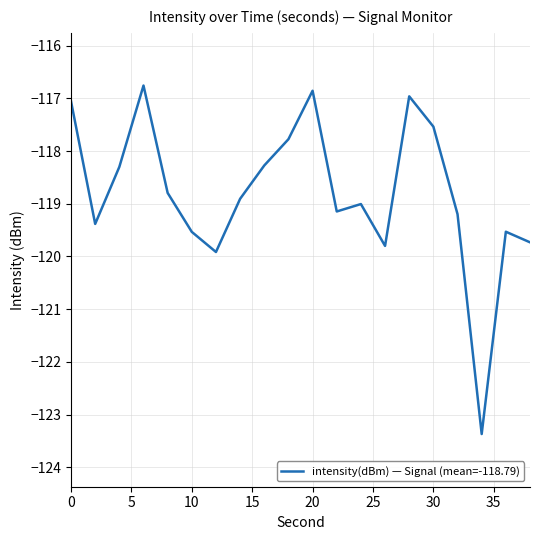

What is the smallest value displayed?

-123.4